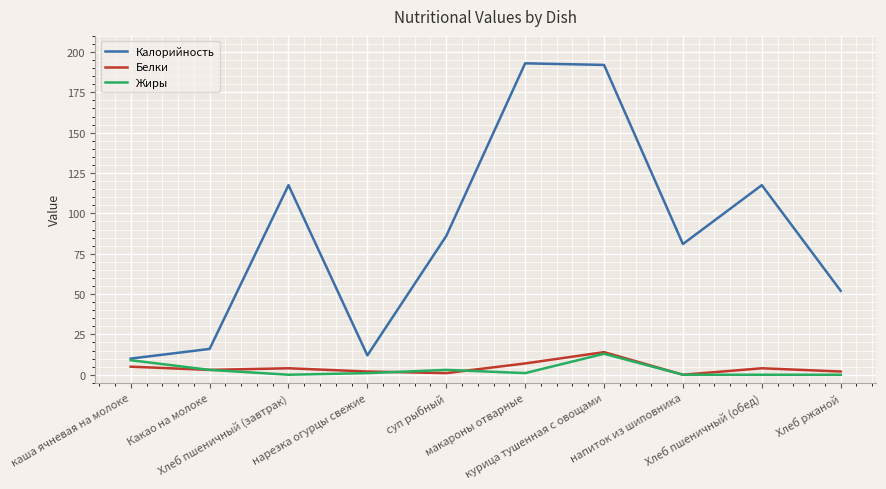

Between Хлеб пшеничный (завтрак) and напиток из шиповника, which series saw the biggest shift?

Калорийность